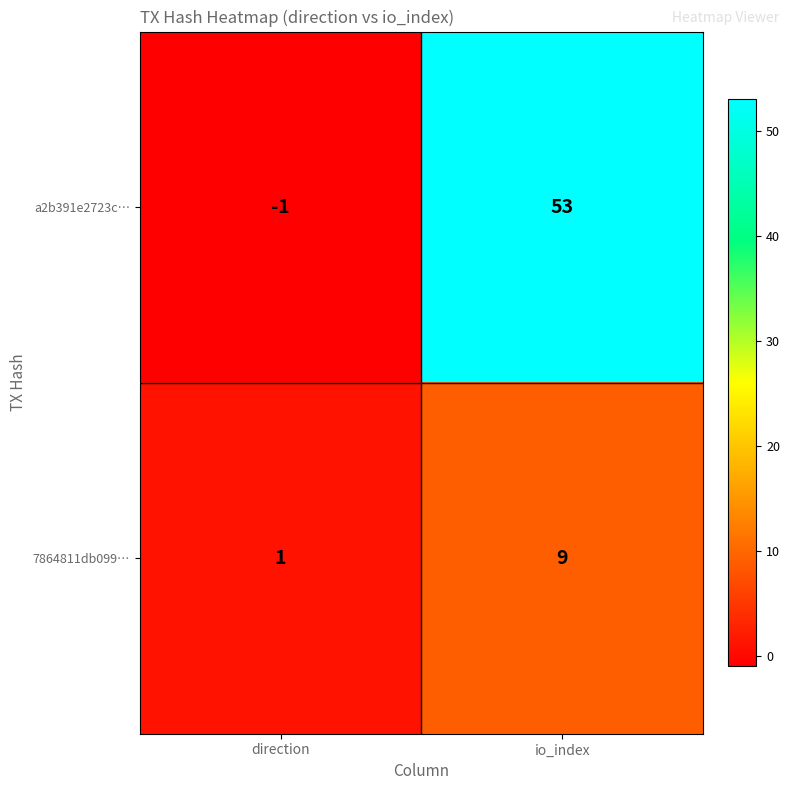

What is the average value of the a2b391e2723c… series?

26